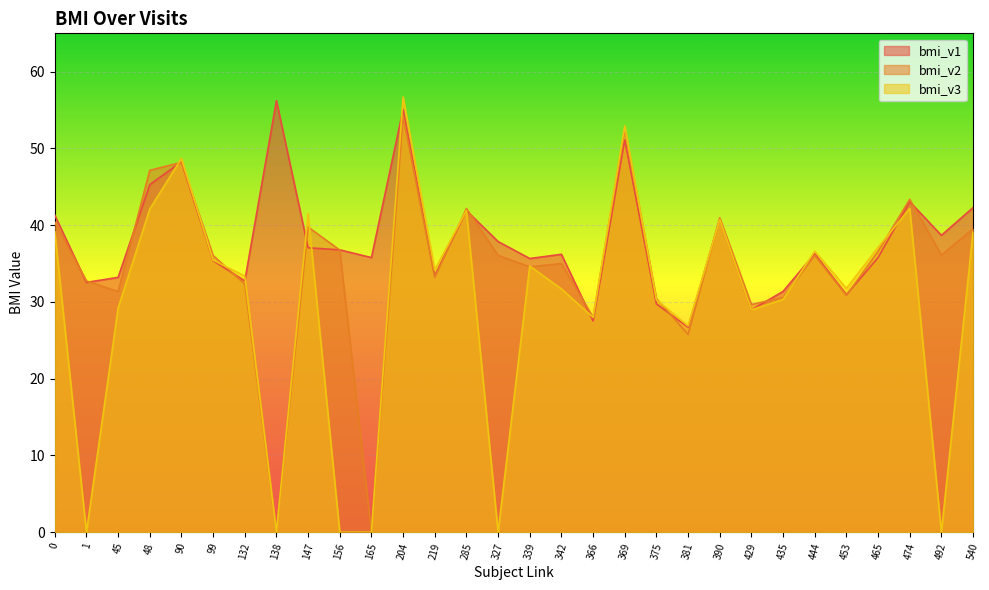

What is the average value of the bmi_v2 series?

34.7